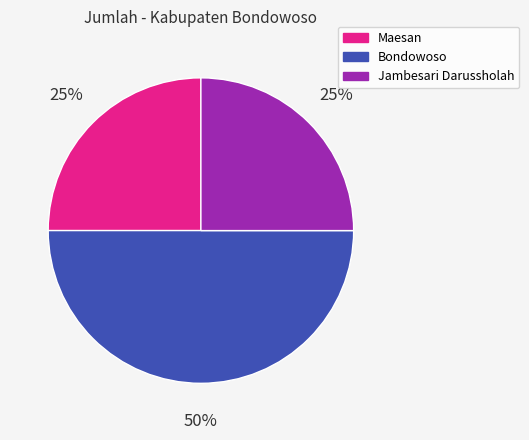

Do Bondowoso and Jambesari Darussholah together represent more than half of the pie?

Yes